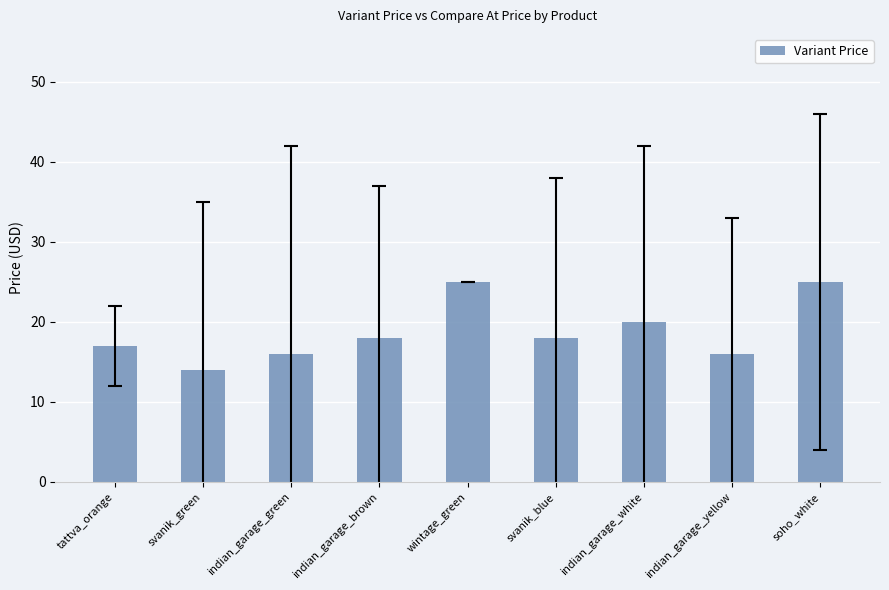

What is the change in value from indian_garage_brown to indian_garage_white?

+2